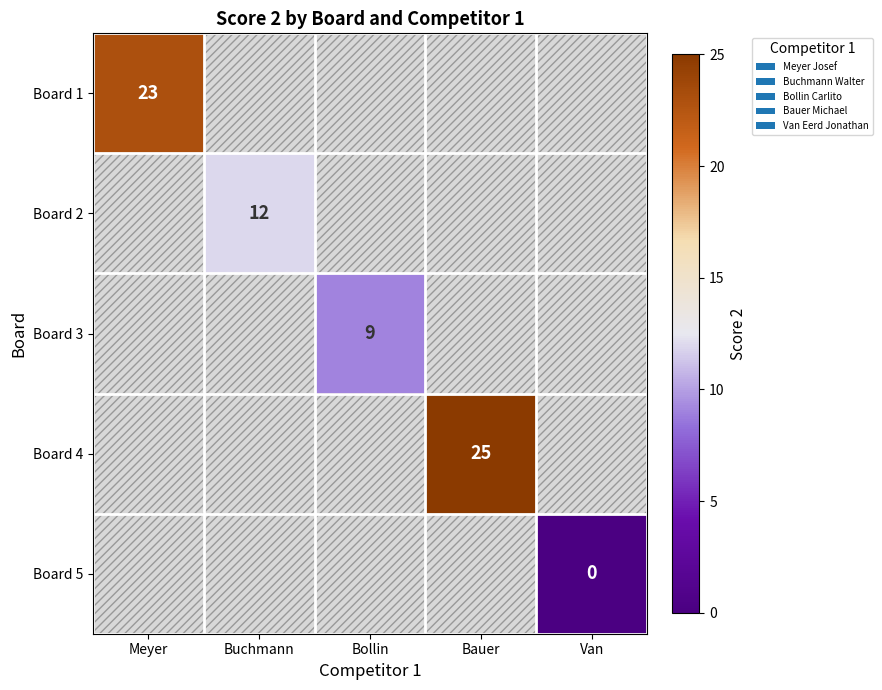

What is the approximate value of Board 2 at Buchmann?

12